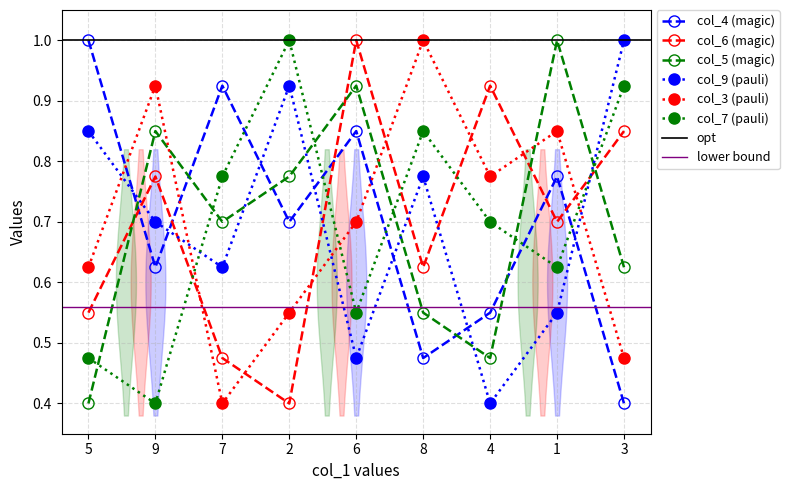

How many interior local peaks does the col_3 series have?

3